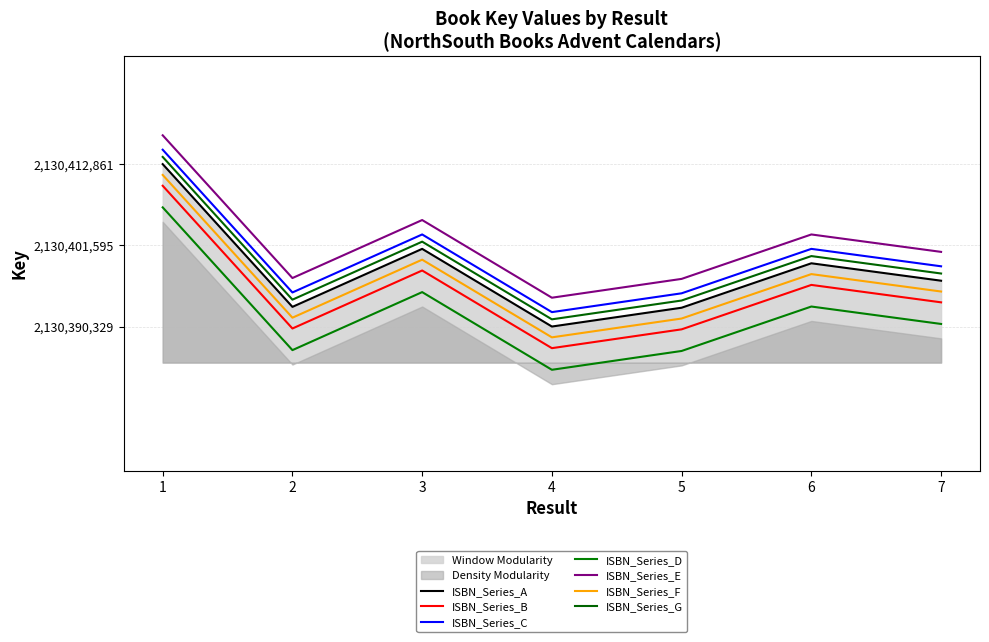

What is the sum of the values at 6 and 2?

4260792162